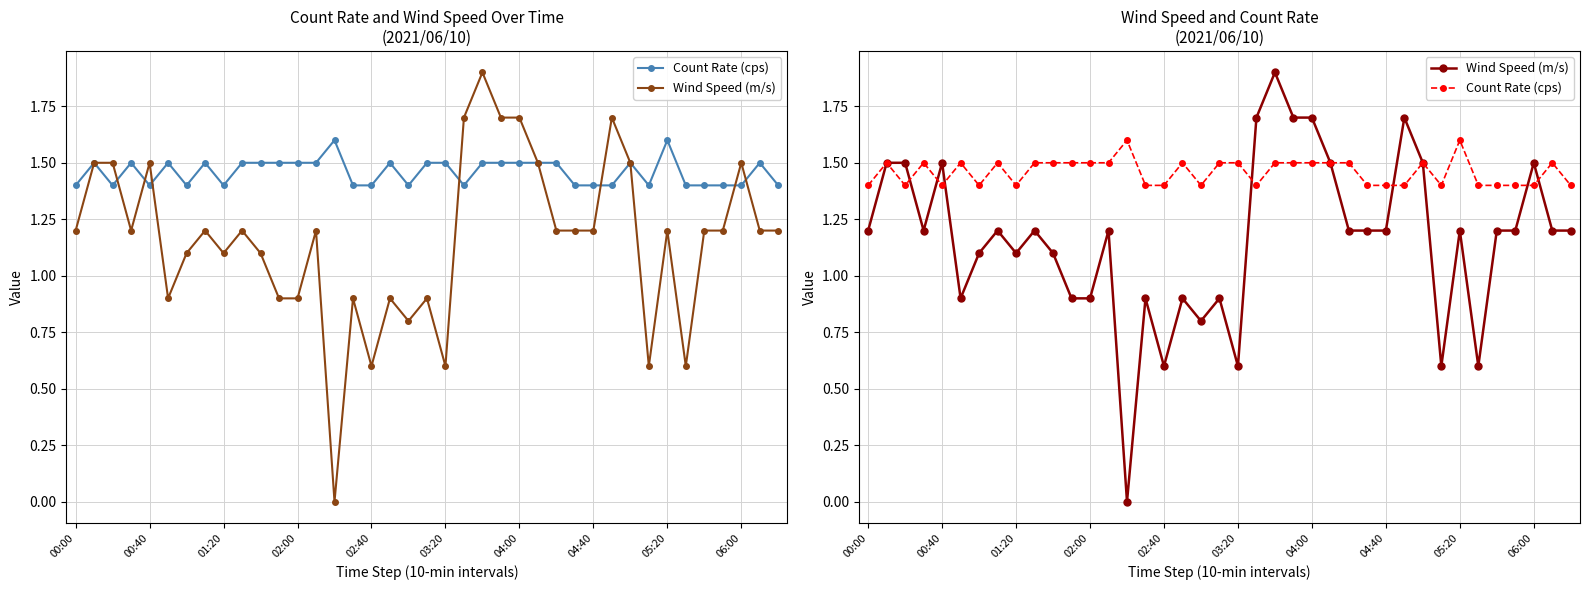

Which label corresponds to the smallest value in the chart?

14